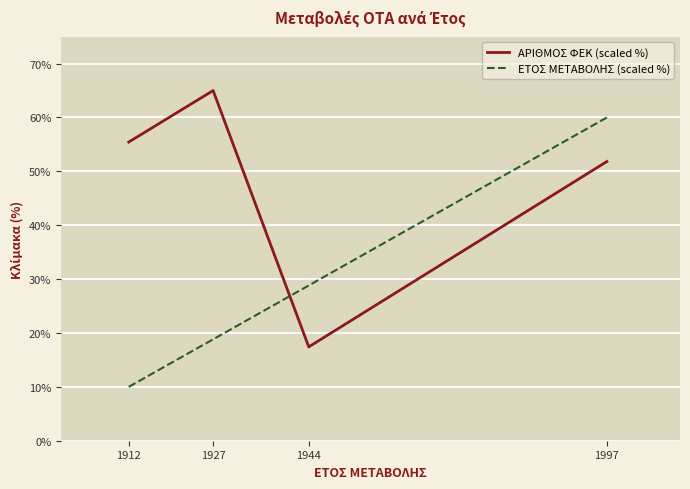

Reading right to left, what are all the values shown in this chart?

ΑΡΙΘΜΟΣ ΦΕΚ (scaled %): 51.8	17.4	65.0	55.4
ΕΤΟΣ ΜΕΤΑΒΟΛΗΣ (scaled %): 60.0	28.8	18.8	10.0